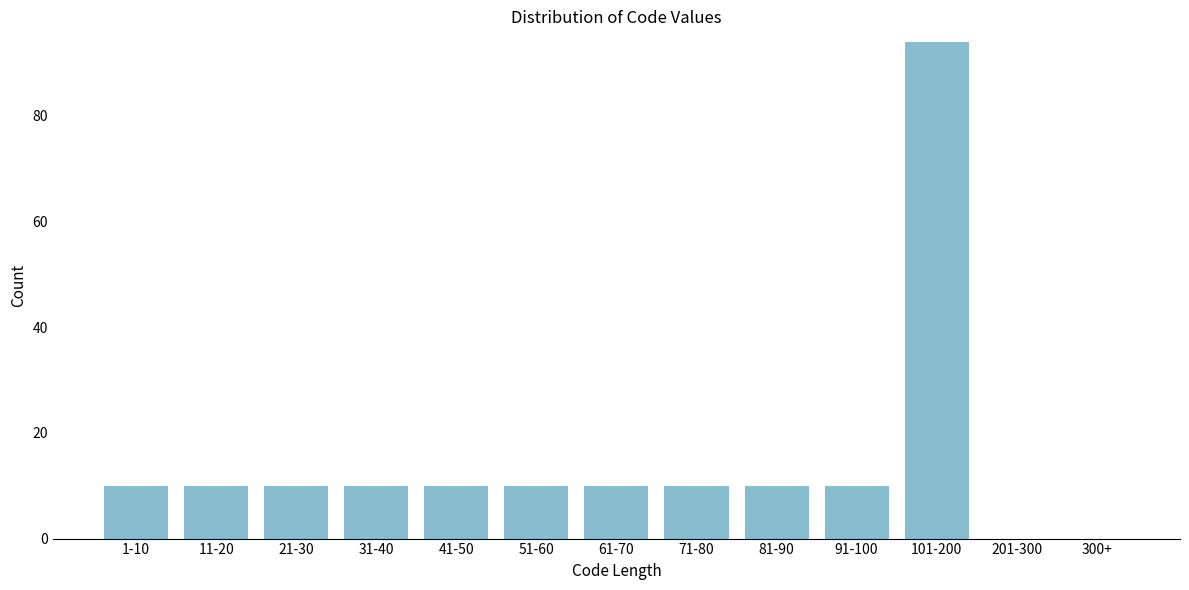

Reading right to left, transcribe all the data shown in this chart.

300+=0	201-300=0	101-200=94	91-100=10	81-90=10	71-80=10	61-70=10	51-60=10	41-50=10	31-40=10	21-30=10	11-20=10	1-10=10